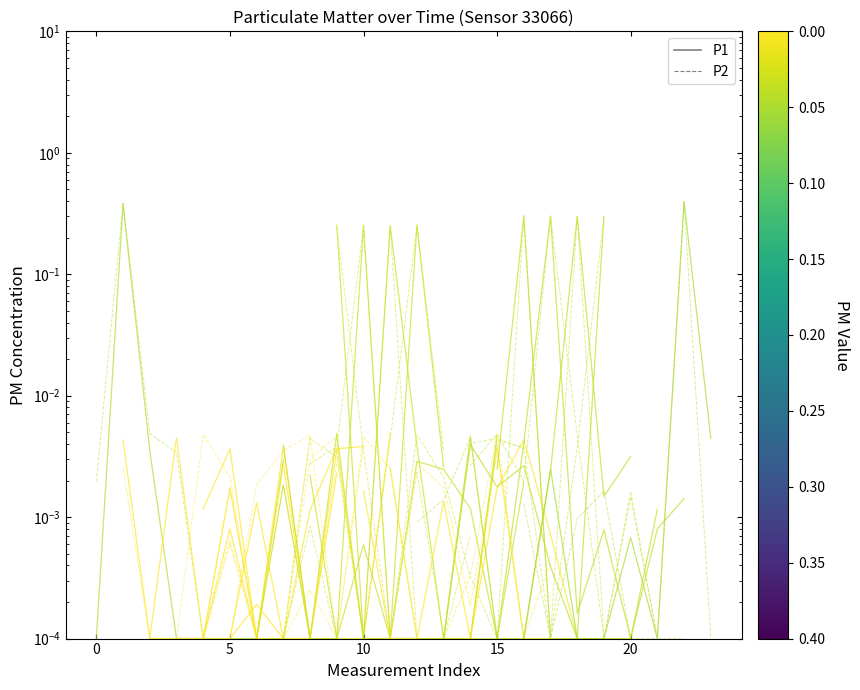

Is this an area chart (filled region under the line)?

No